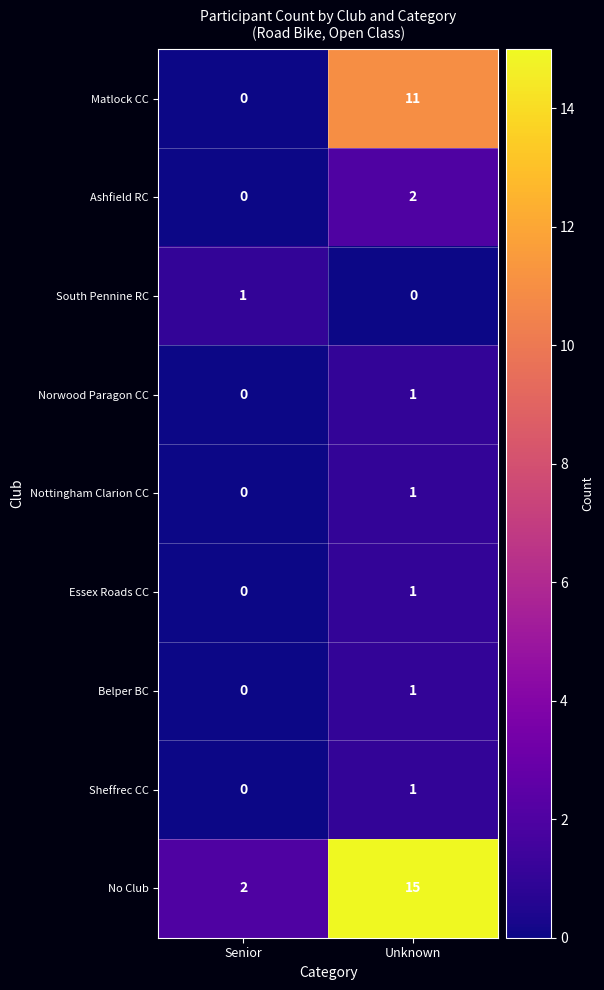

At which category is the sum across all series the highest?

Unknown